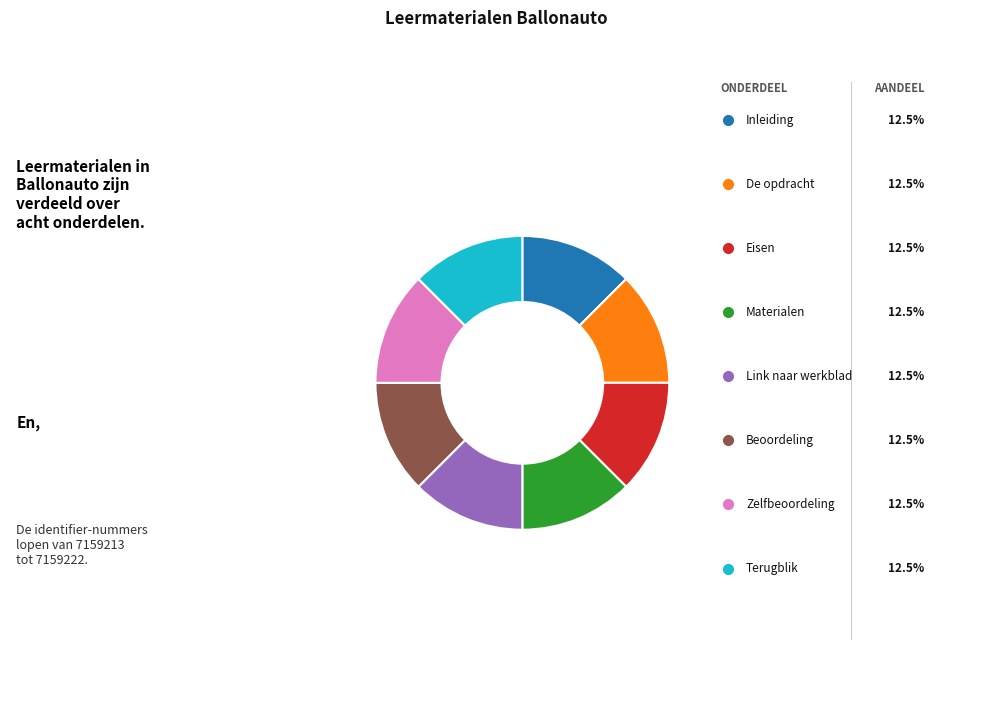

Does any single category account for the majority?

No